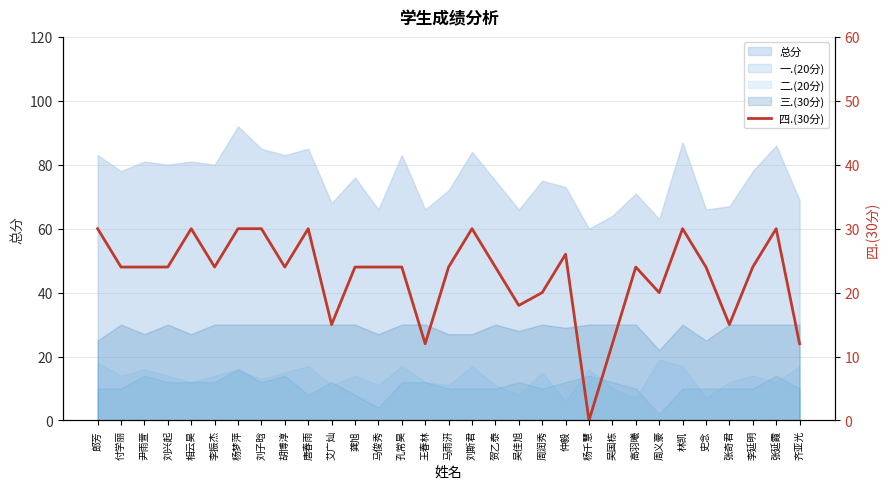

True or false: the data shows 11 at 仲毅.

False